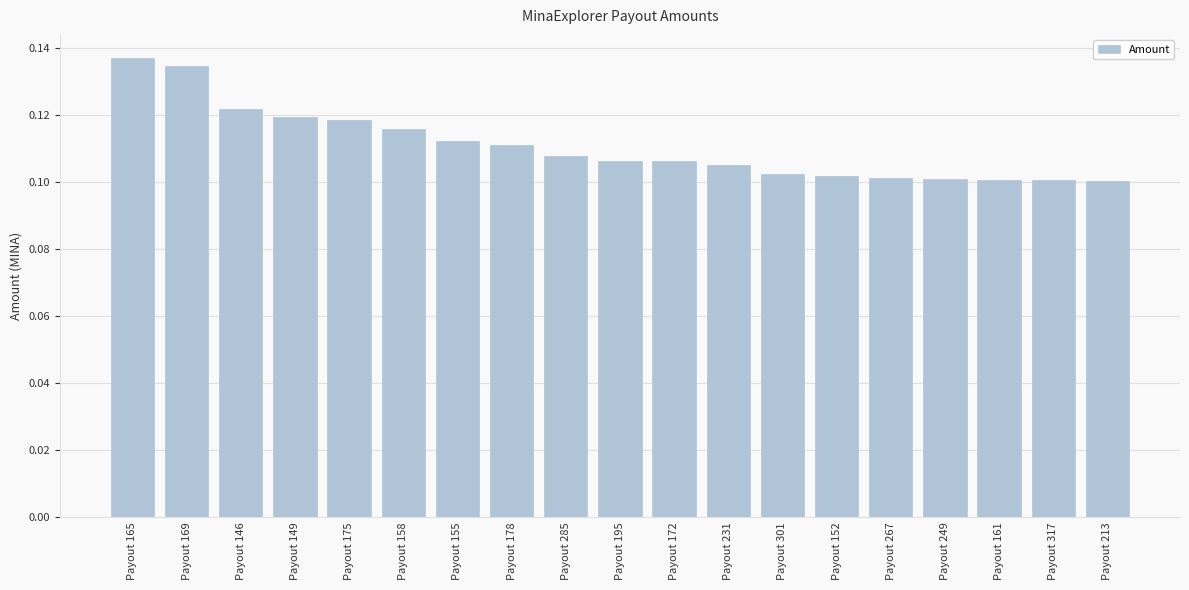

What is the sum of the values at Payout 175 and Payout 165?

0.3